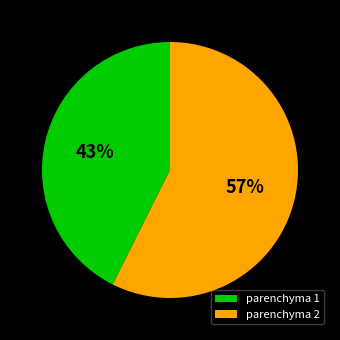

To the nearest percent, what is the combined percentage of parenchyma 2 and parenchyma 1?

100%